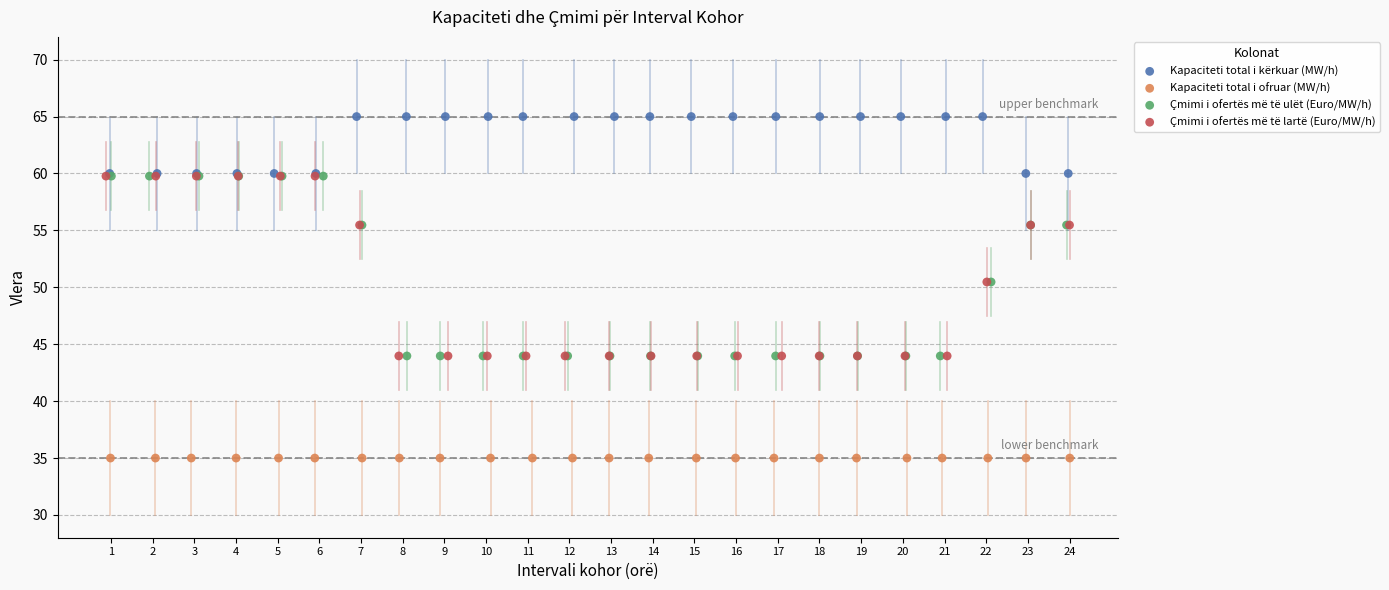

Which series reaches the maximum Y coordinate?

Kapaciteti total i kërkuar (MW/h)